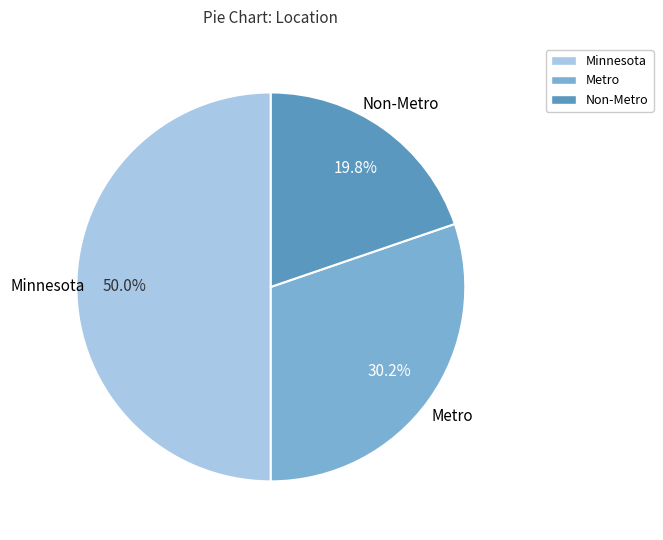

Count the number of slices in the pie.

3